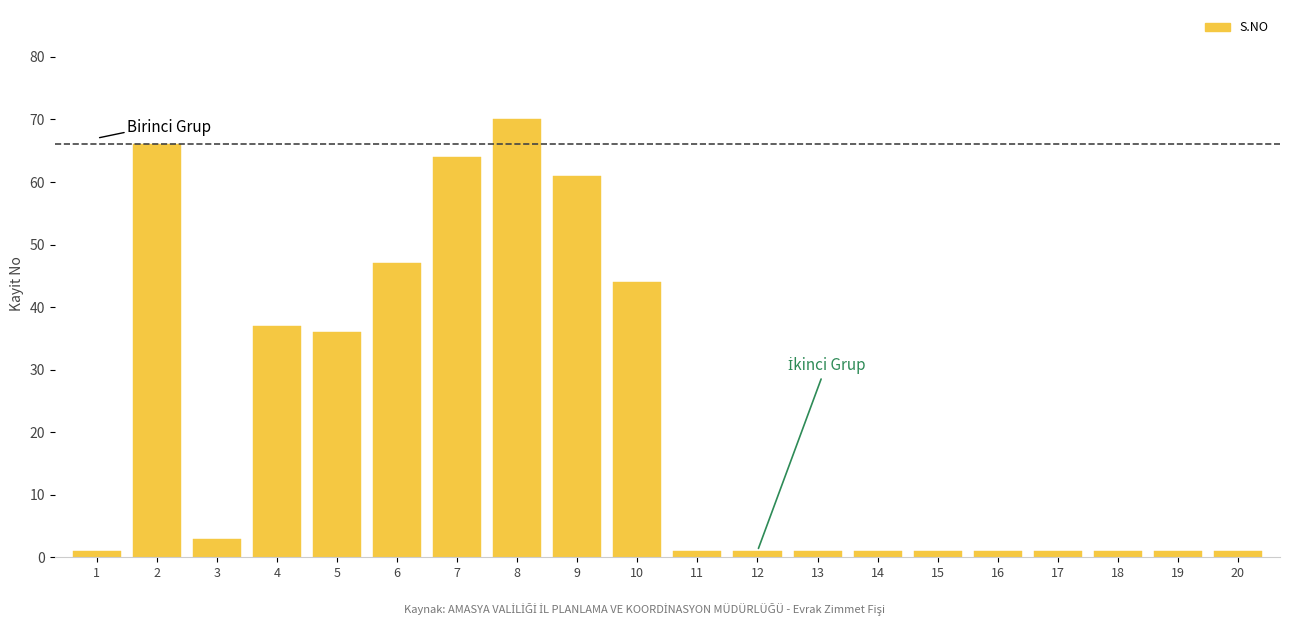

True or false: the data shows 1 at 11.

True